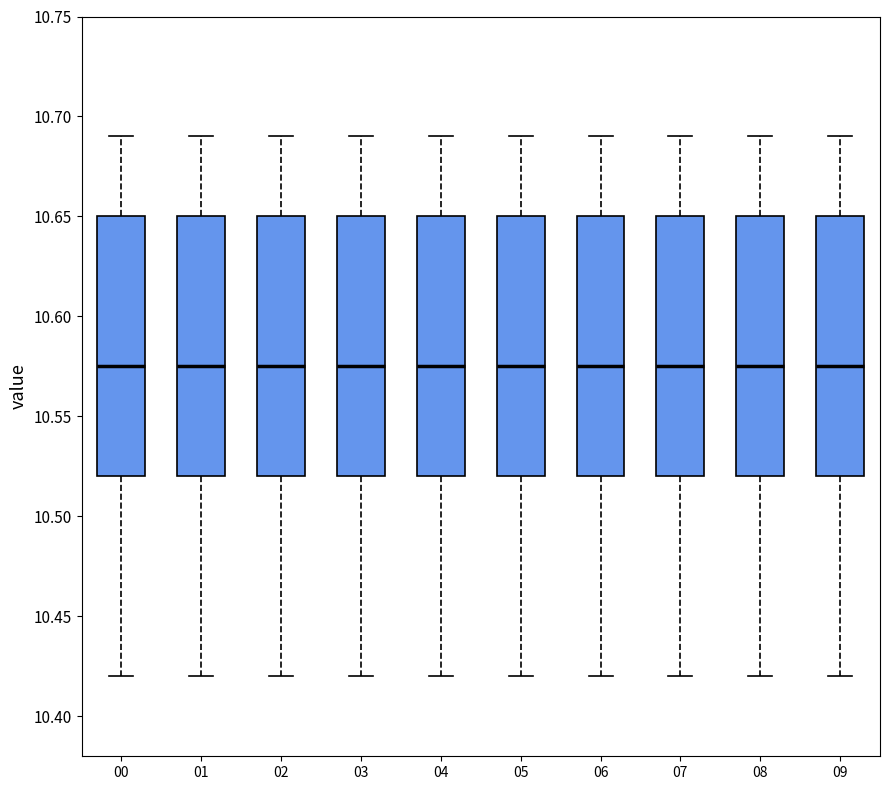

Reading left to right, transcribe this box plot: for each box, give where its median line is, the range the box spans, and where its two whiskers end, as read against the y-axis. The values are not printed on the chart, so give them approximately, as read against the axis.

00: median 10.575, box 10.520 to 10.650, whiskers 10.420 to 10.690
01: median 10.575, box 10.520 to 10.650, whiskers 10.420 to 10.690
02: median 10.575, box 10.520 to 10.650, whiskers 10.420 to 10.690
03: median 10.575, box 10.520 to 10.650, whiskers 10.420 to 10.690
04: median 10.575, box 10.520 to 10.650, whiskers 10.420 to 10.690
05: median 10.575, box 10.520 to 10.650, whiskers 10.420 to 10.690
06: median 10.575, box 10.520 to 10.650, whiskers 10.420 to 10.690
07: median 10.575, box 10.520 to 10.650, whiskers 10.420 to 10.690
08: median 10.575, box 10.520 to 10.650, whiskers 10.420 to 10.690
09: median 10.575, box 10.520 to 10.650, whiskers 10.420 to 10.690